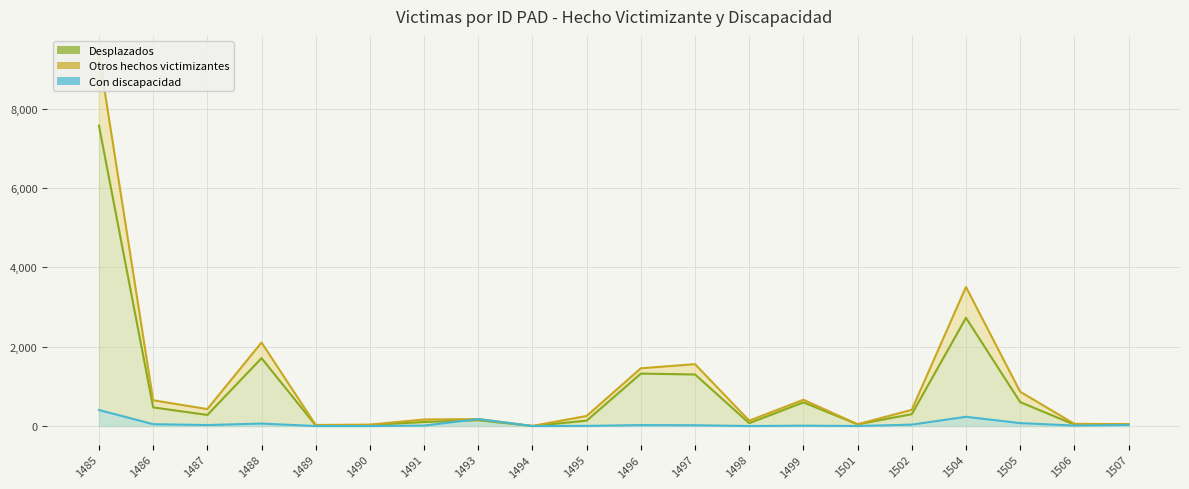

What is the difference between the Total (Hecho Victimizante) values at 1490 and 1485?

9329